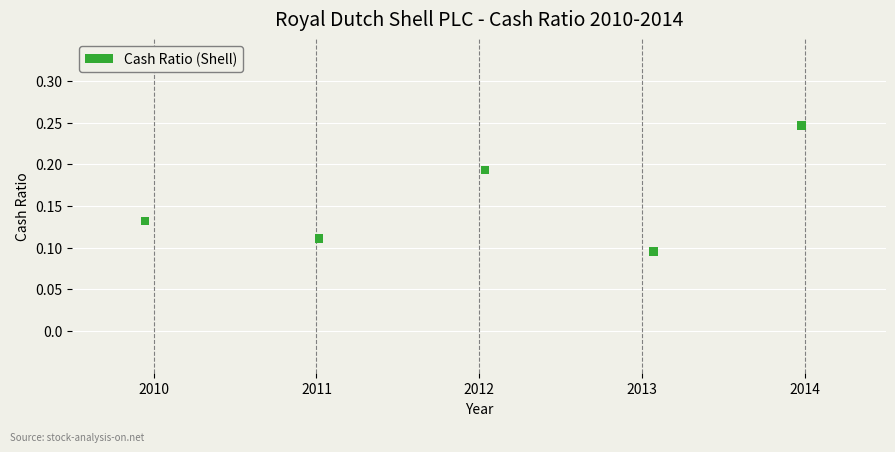

What is the range of X values (max minus min)?

4.0